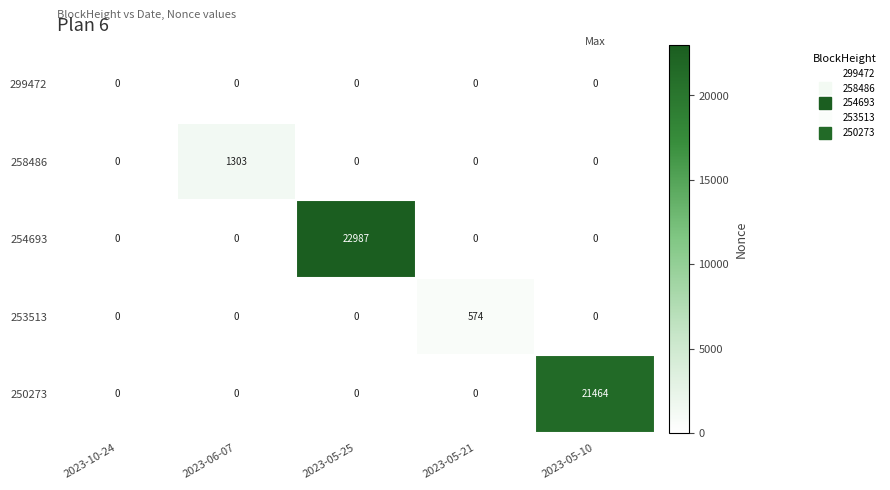

Which series changed the most between 2023-10-24 and 2023-06-07?

258486